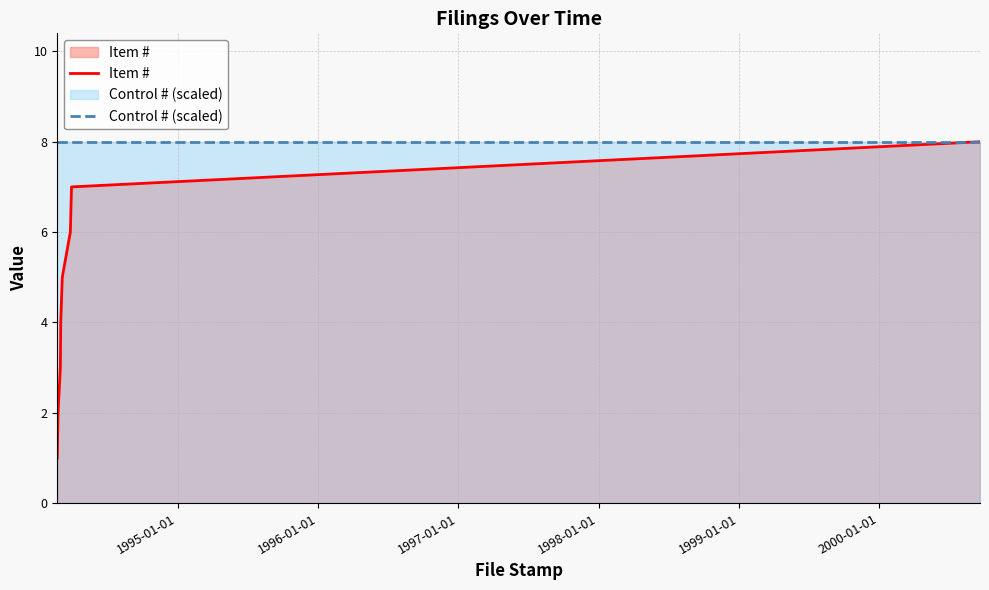

How many data points in Item # are less than 5?

4